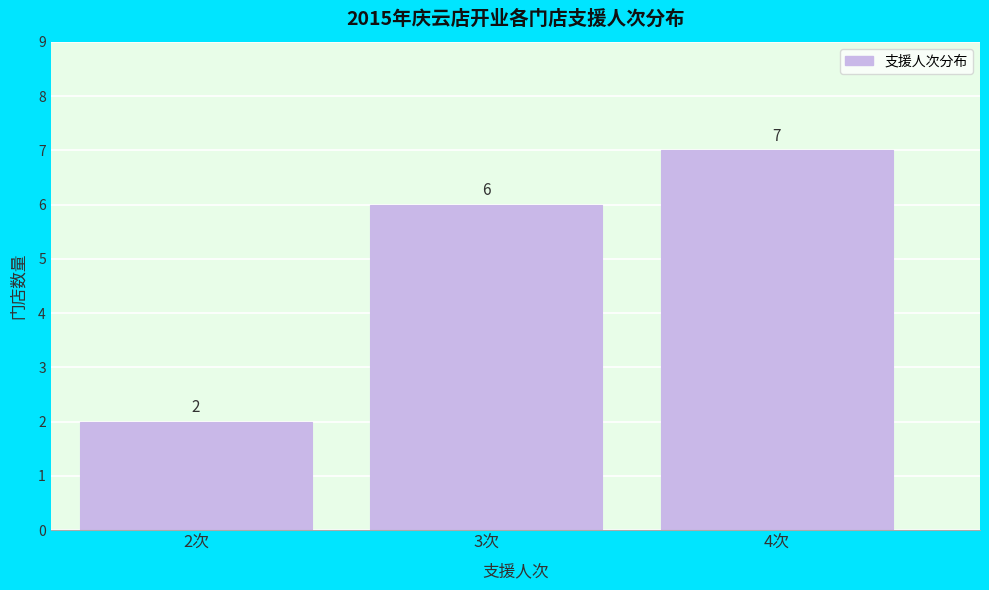

Reading left to right, list all the values displayed in this chart.

2	6	7